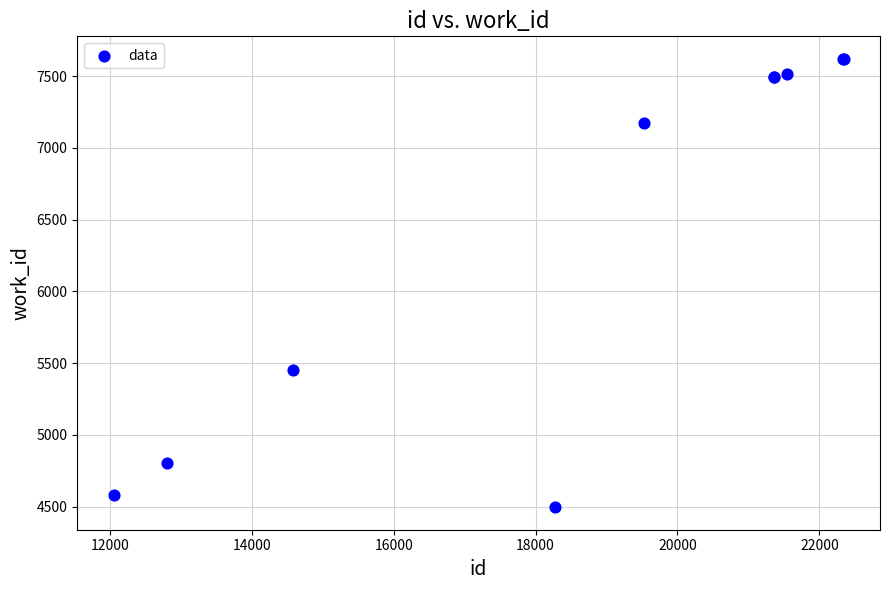

What Y value in the scatter plot is closest to 6058?

5452